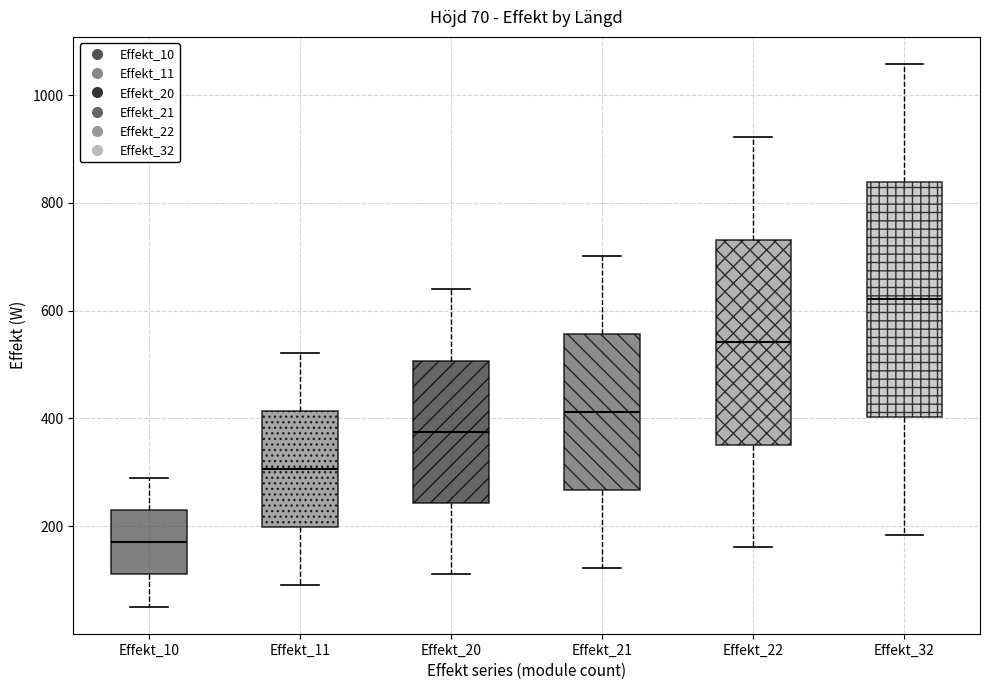

Which box is the tallest, from its lower edge to its upper edge?

Effekt_32